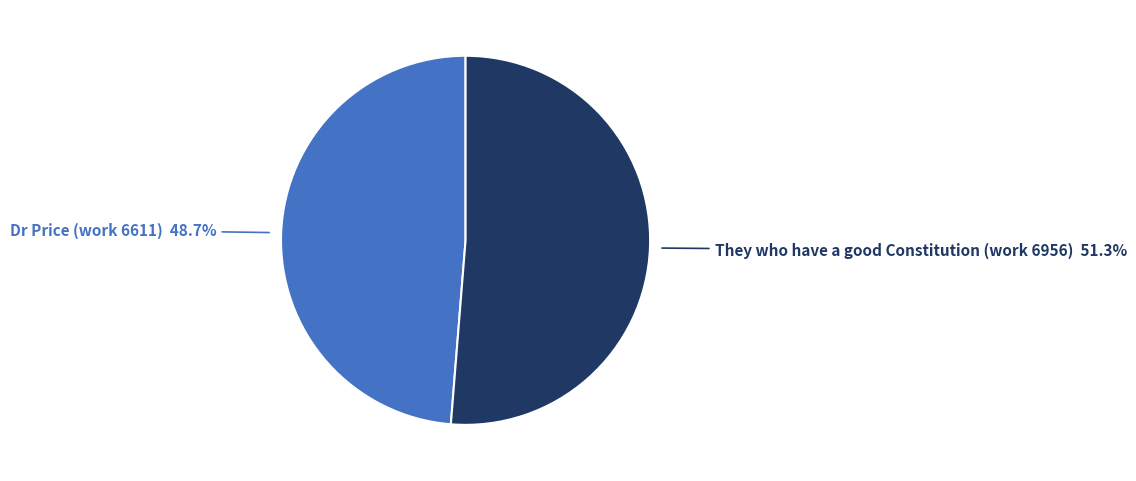

Count the number of slices in the pie.

2